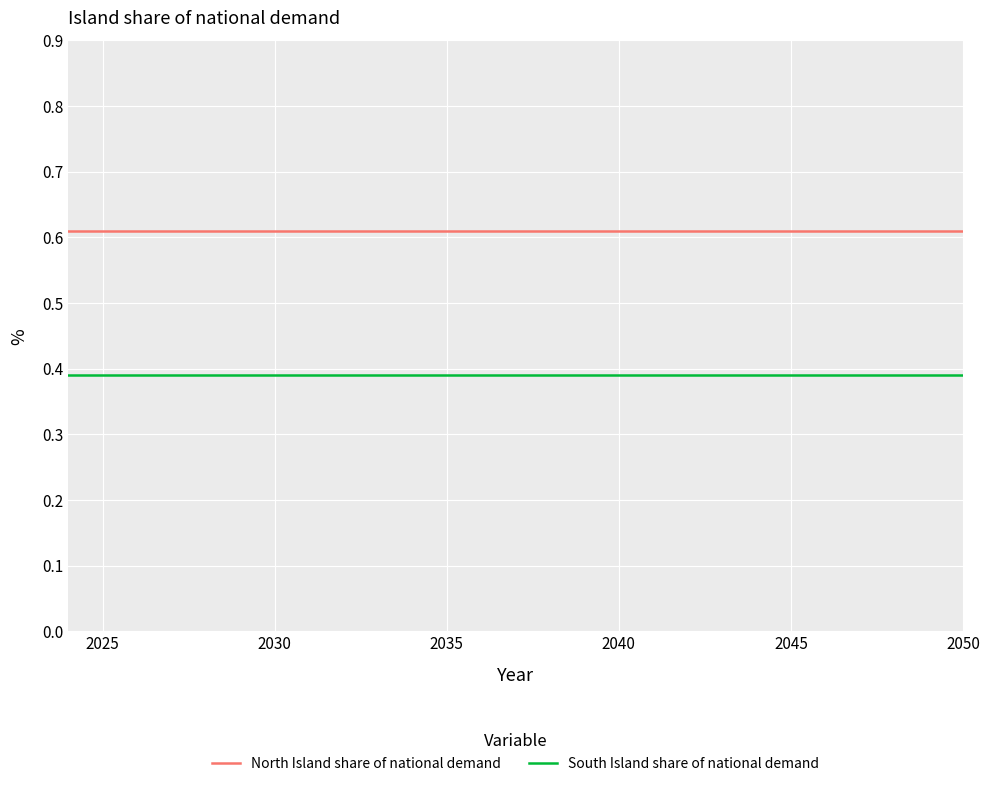

Which series has the largest total across all categories?

North Island share of national demand